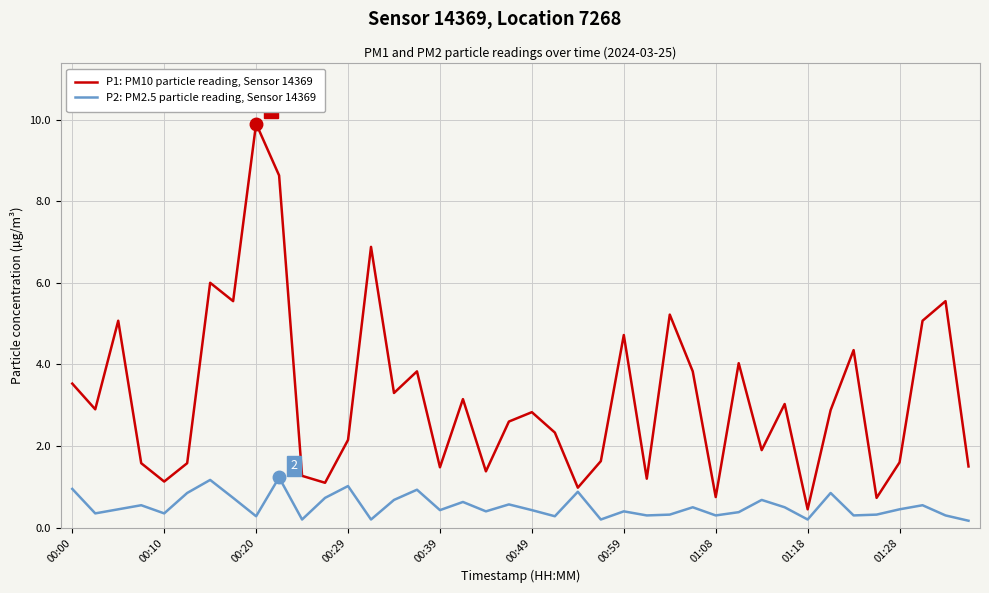

Which series has the widest spread of values?

P1: PM10 particle reading, Sensor 14369